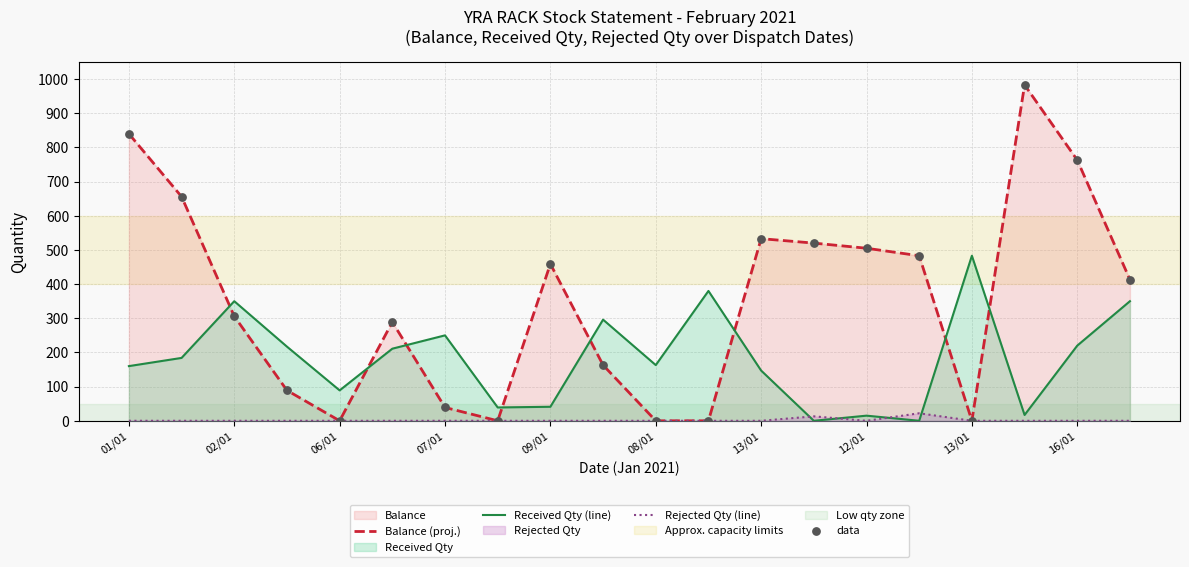

How many lines are shown in the chart?

3